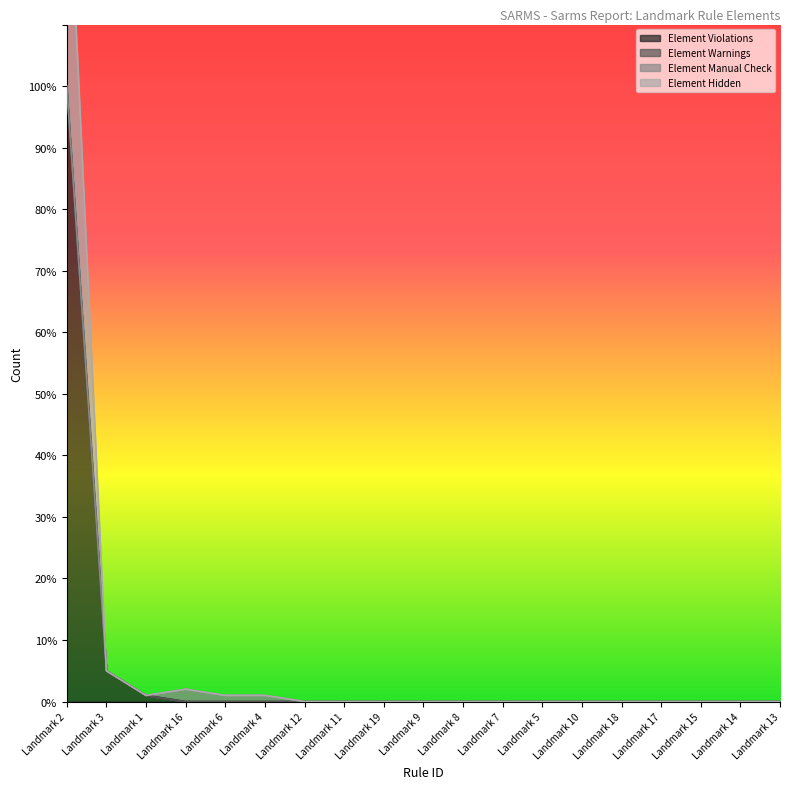

True or false: Element Violations and Element Hidden intersect in this chart.

False